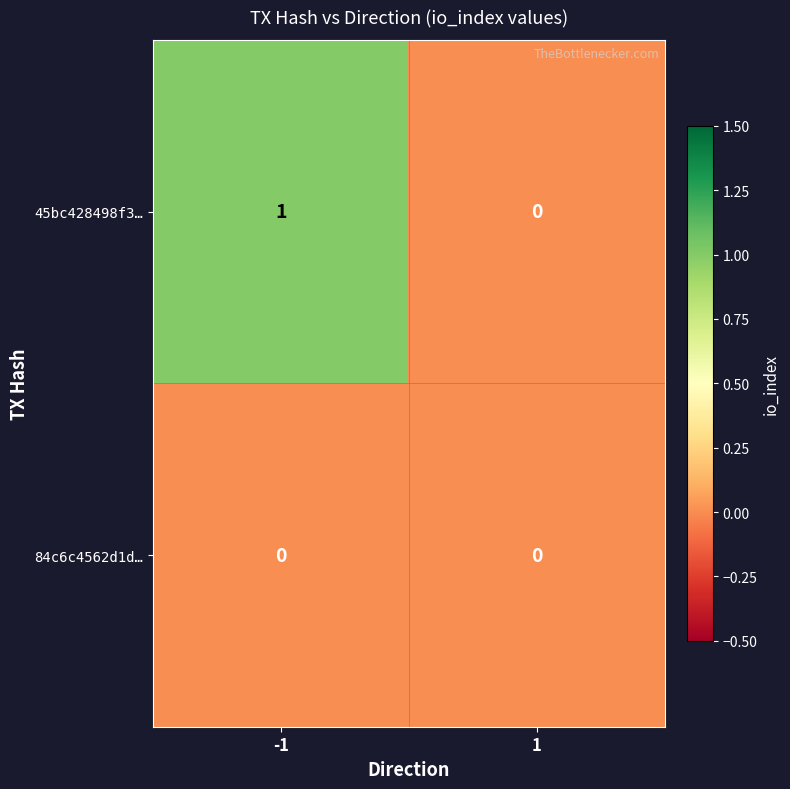

Which series has the largest total across all categories?

45bc428498f3…